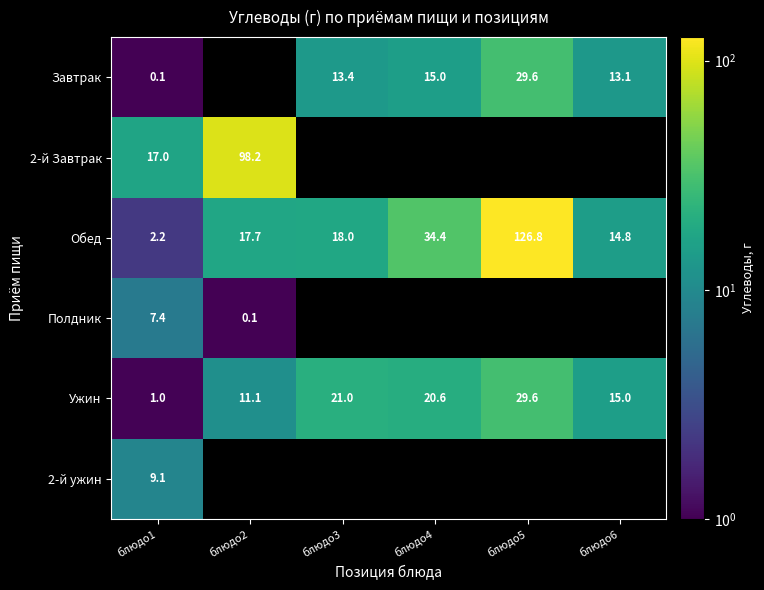

Where does the Ужин series first go above 20?

блюдо3